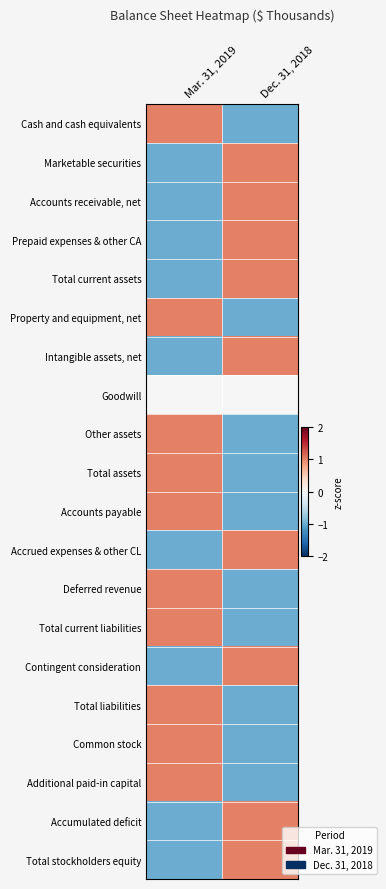

At Mar. 31, 2019, list the series in order from largest to smallest.

Cash and cash equivalents, Property and equipment, net, Other assets, Total assets, Accounts payable, Deferred revenue, Total current liabilities, Total liabilities, Common stock, Additional paid-in capital, Goodwill, Marketable securities, Accounts receivable, net, Prepaid expenses & other CA, Total current assets, Intangible assets, net, Accrued expenses & other CL, Contingent consideration, Accumulated deficit, Total stockholders equity